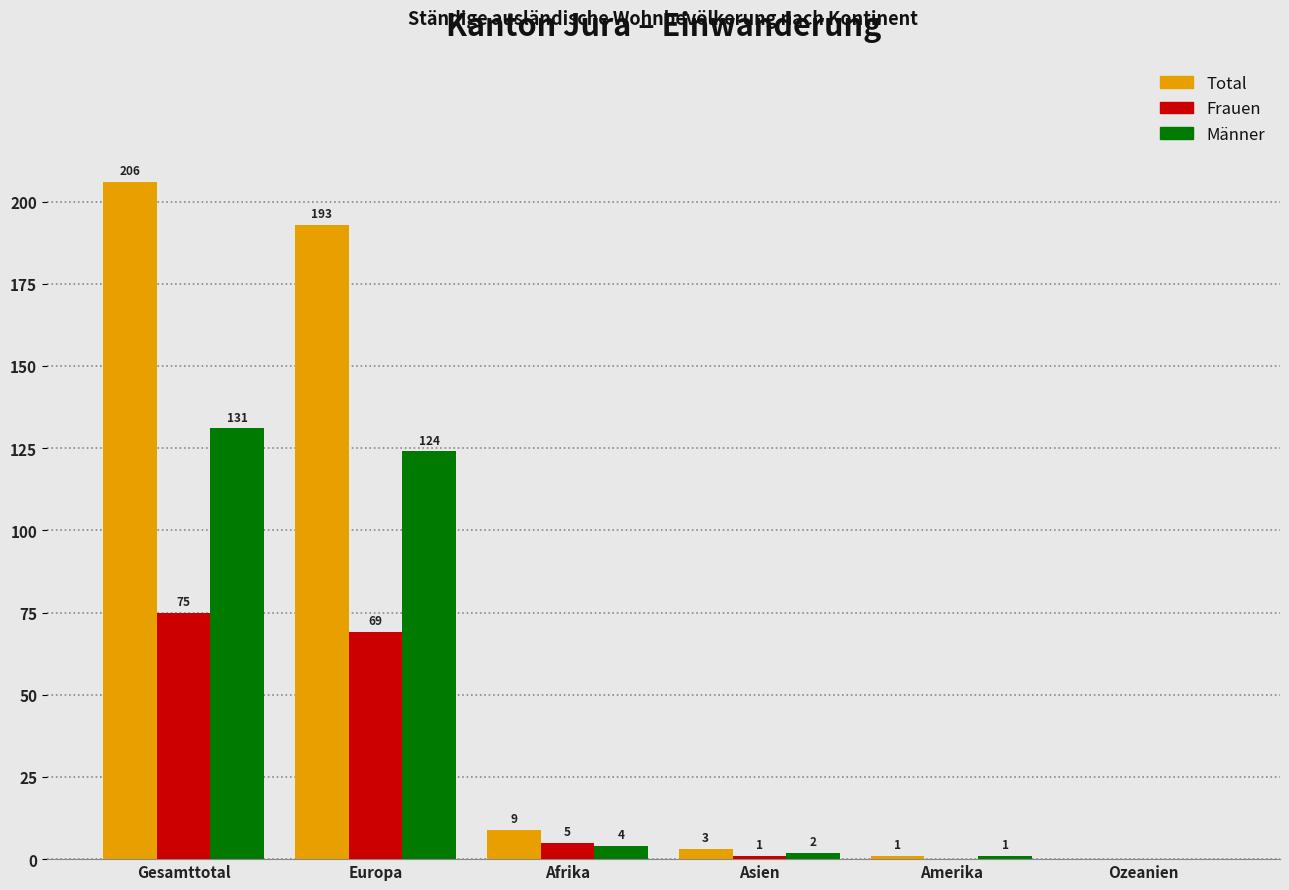

Reading right to left, transcribe all the data shown in this chart.

Total: Ozeanien=0	Amerika=1	Asien=3	Afrika=9	Europa=193	Gesamttotal=206
Frauen: Ozeanien=0	Amerika=0	Asien=1	Afrika=5	Europa=69	Gesamttotal=75
Männer: Ozeanien=0	Amerika=1	Asien=2	Afrika=4	Europa=124	Gesamttotal=131